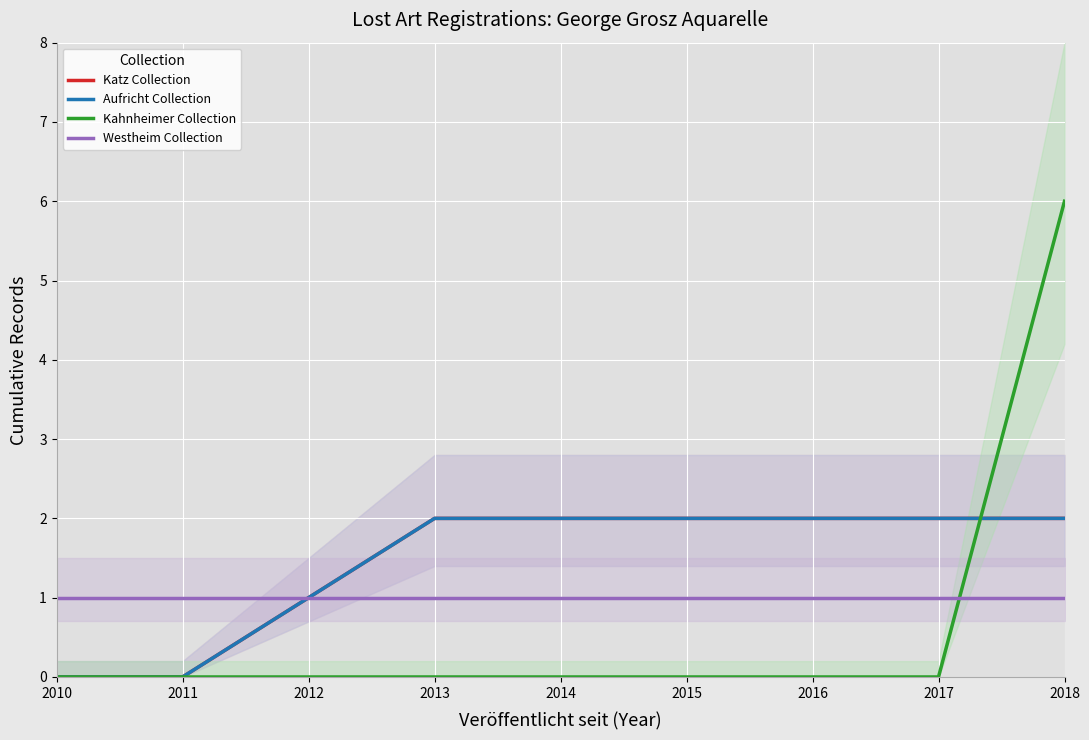

What is the sum of all Westheim Collection values?

9